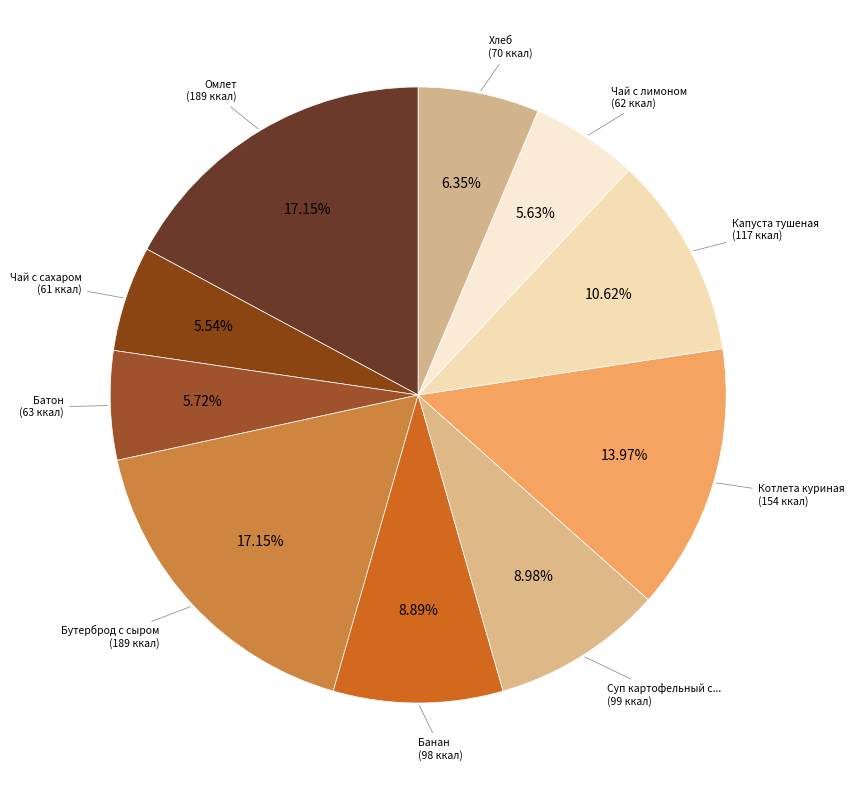

Count the number of slices in the pie.

10